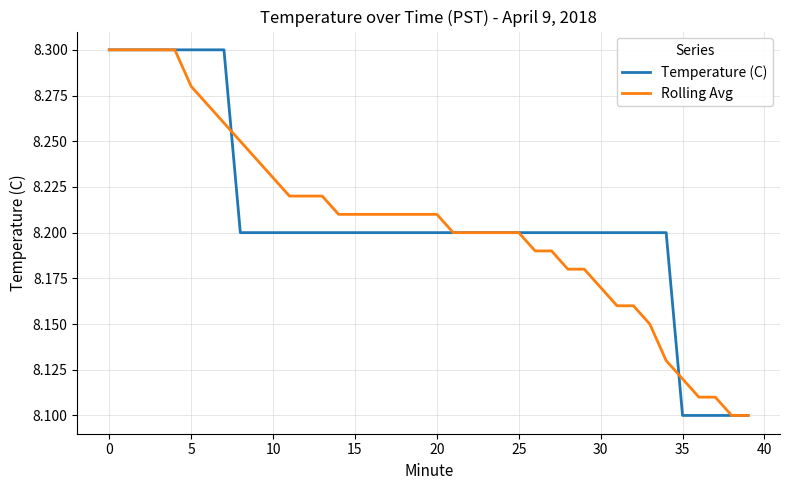

Between 15 and 35, which series saw the biggest shift?

Temperature (C)